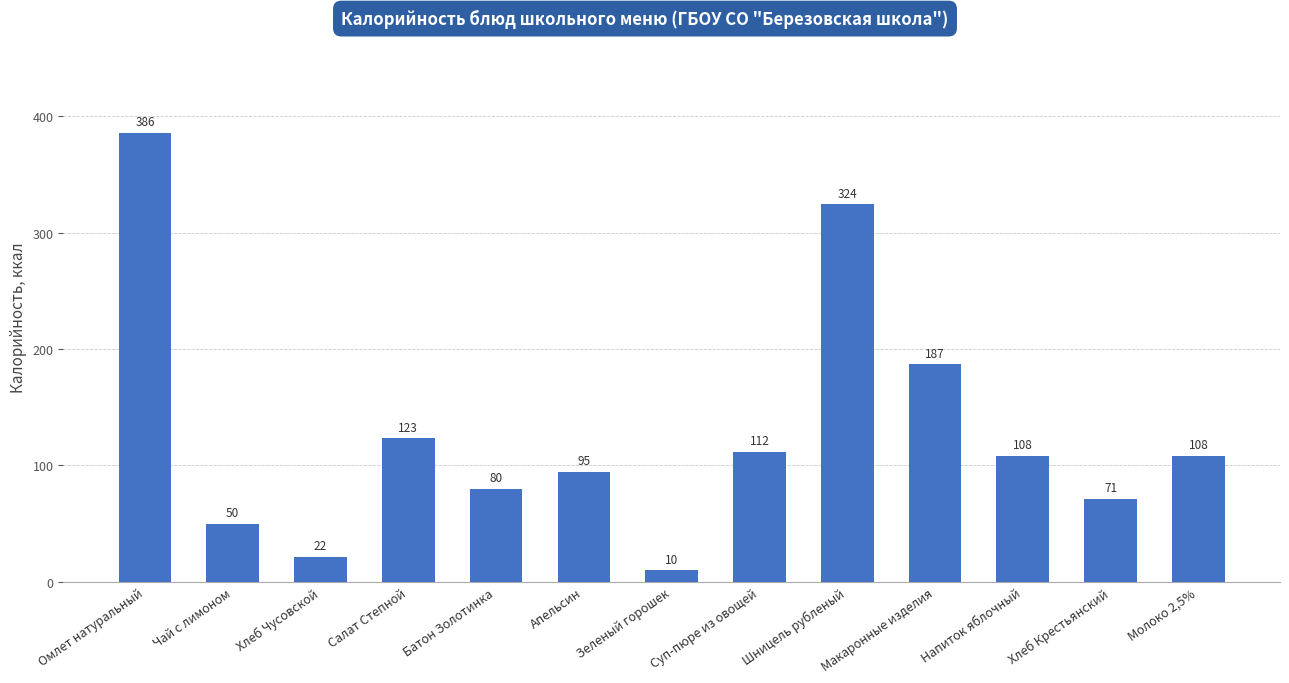

What is the sum of the values at Батон Золотинка and Макаронные изделия?

266.3